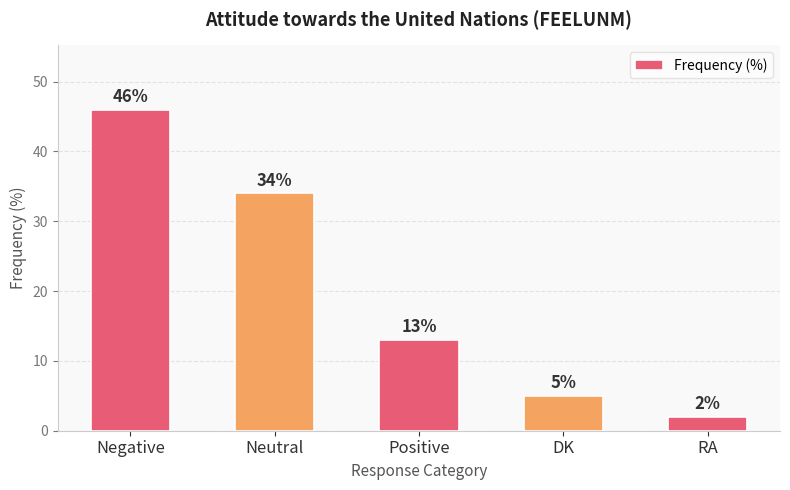

Reading left to right, what are all the values shown in this chart?

Negative=46	Neutral=34	Positive=13	DK=5	RA=2